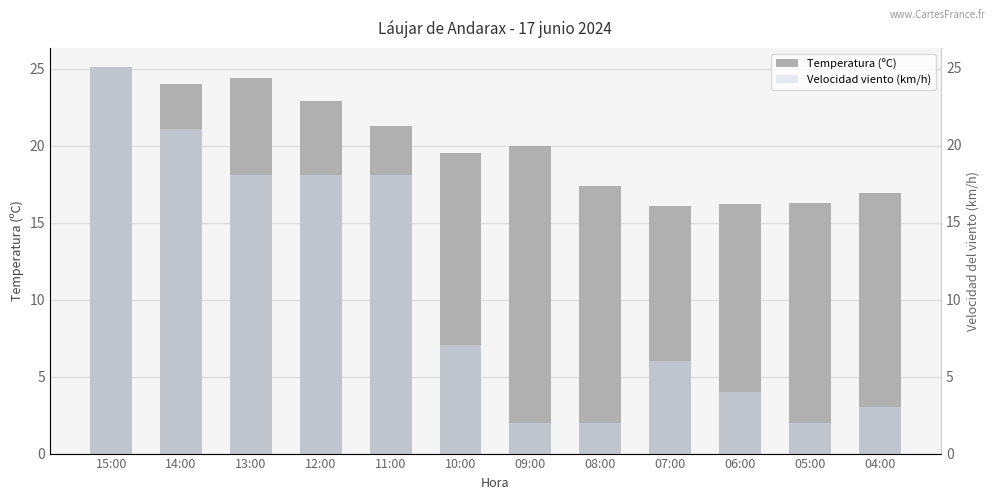

Reading left to right, extract all data points from this chart.

Temperatura (ºC): 15:00=25.1	14:00=24.0	13:00=24.4	12:00=22.9	11:00=21.3	10:00=19.5	09:00=20.0	08:00=17.4	07:00=16.1	06:00=16.2	05:00=16.3	04:00=16.9
Velocidad viento (km/h): 15:00=25.0	14:00=21.0	13:00=18.0	12:00=18.0	11:00=18.0	10:00=7.0	09:00=2.0	08:00=2.0	07:00=6.0	06:00=4.0	05:00=2.0	04:00=3.0